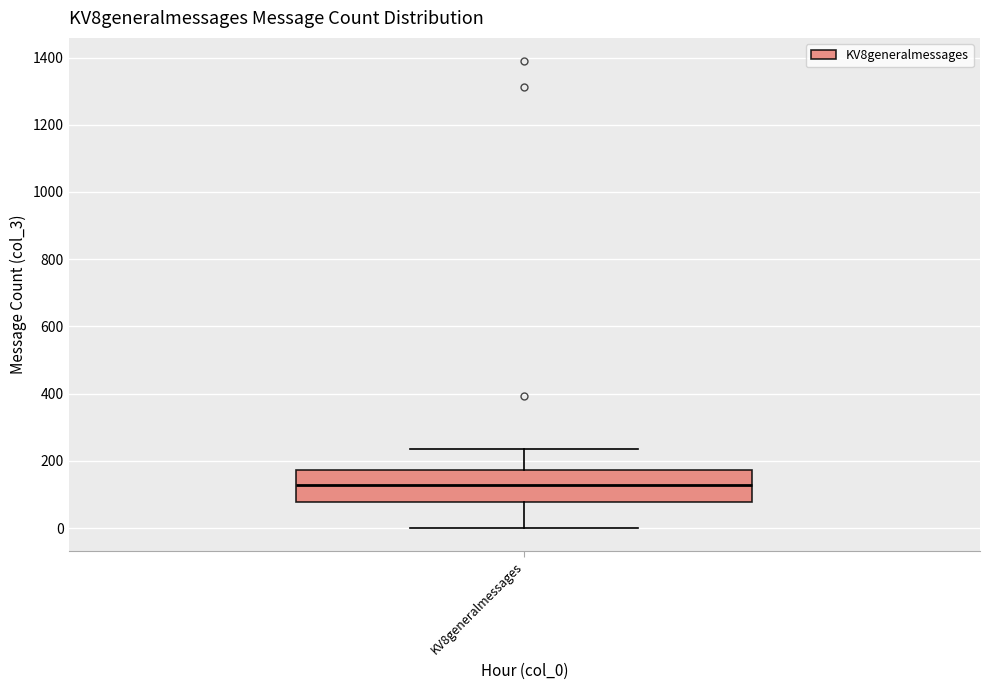

Transcribe this box plot: give where the median line is, the range the box spans, and where the two whiskers end, as read against the y-axis. The values are not printed on the chart, so give them approximately, as read against the axis.

median 140, box 80 to 180, whiskers 0 to 240